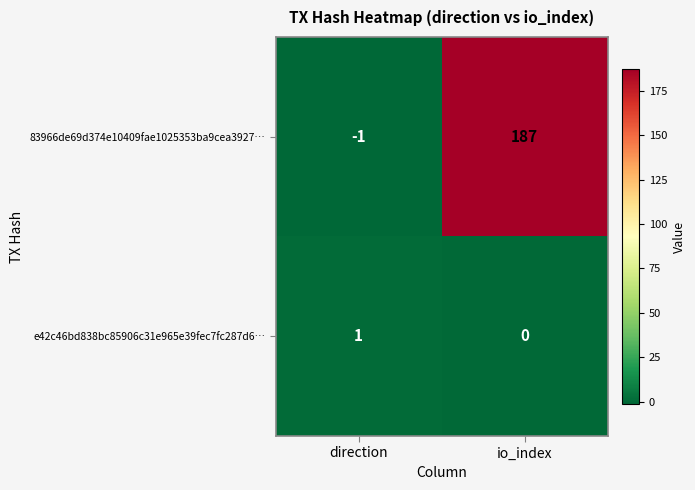

What is the maximum value shown in the chart?

187